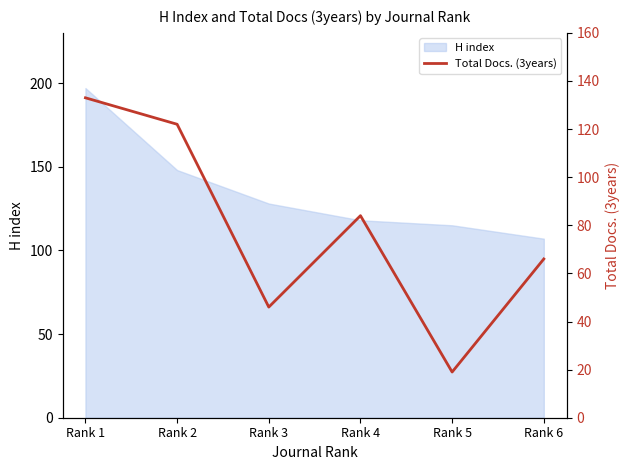

How many points are higher than both their immediate neighbors (excluding endpoints)?

1